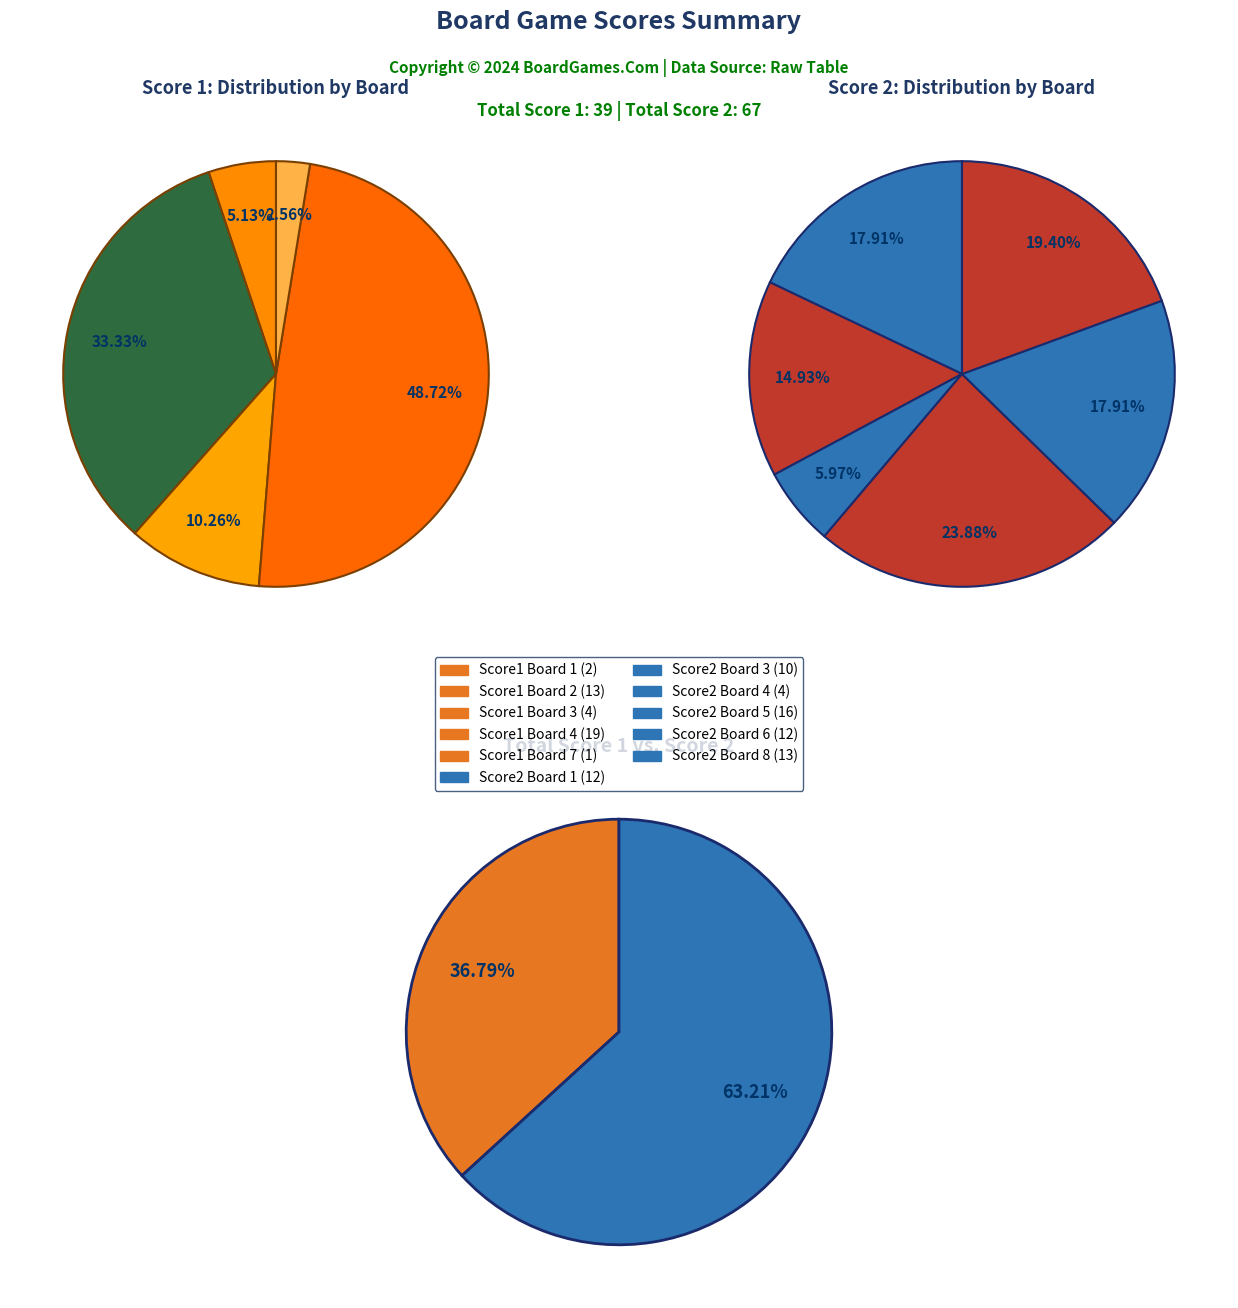

Is the sum of 5 and 7 greater than half?

No